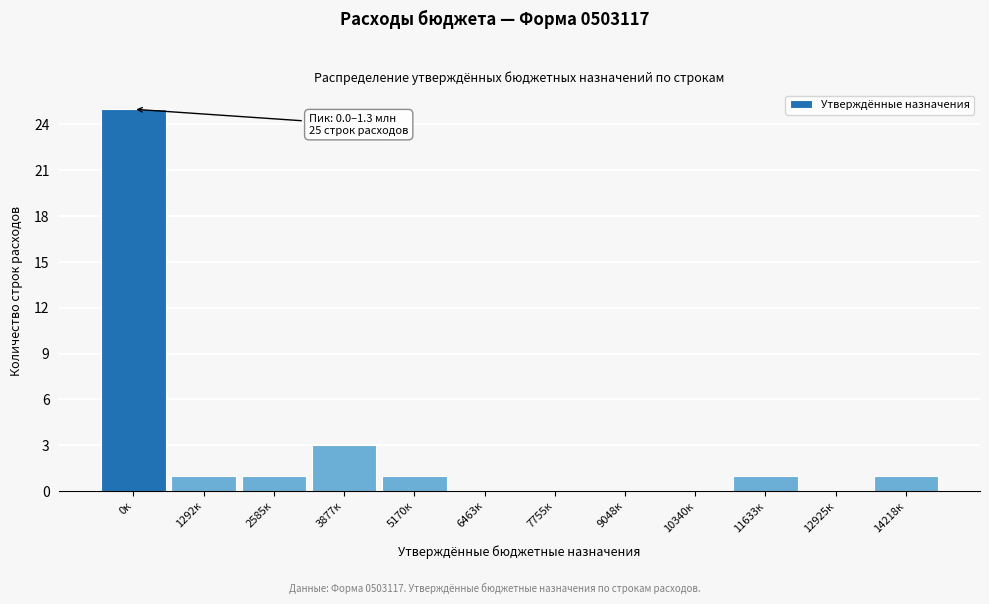

Reading left to right, list all the values displayed in this chart.

0к=25	1292к=1	2585к=1	3877к=3	5170к=1	6463к=0	7755к=0	9048к=0	10340к=0	11633к=1	12925к=0	14218к=1